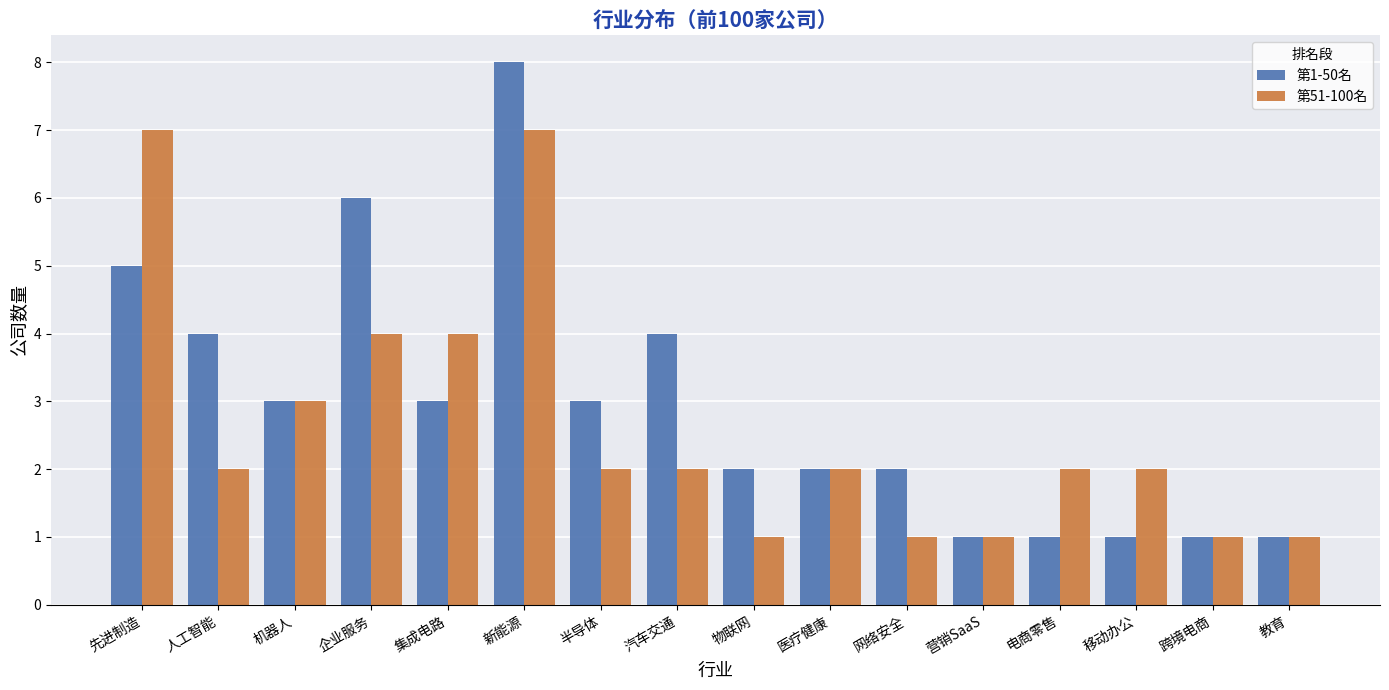

Rank the series by their maximum value, from lowest to highest.

第51-100名, 第1-50名